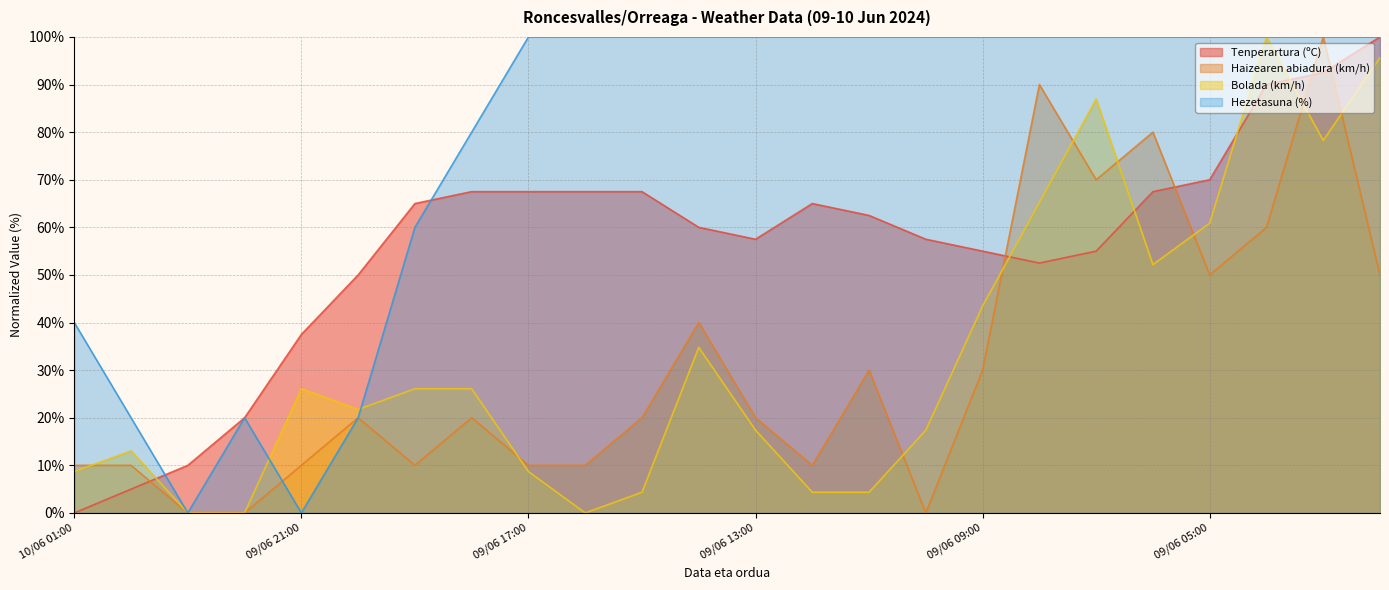

True or false: Haizearen abiadura (km/h) and Bolada (km/h) cross at least once.

True